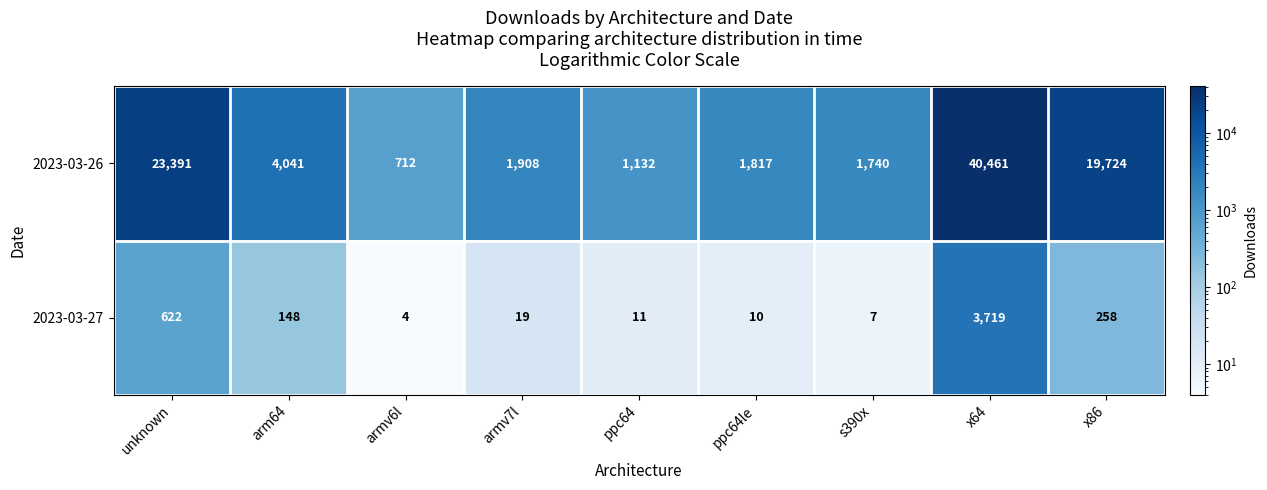

Which series has the largest range (max minus min)?

2023-03-26